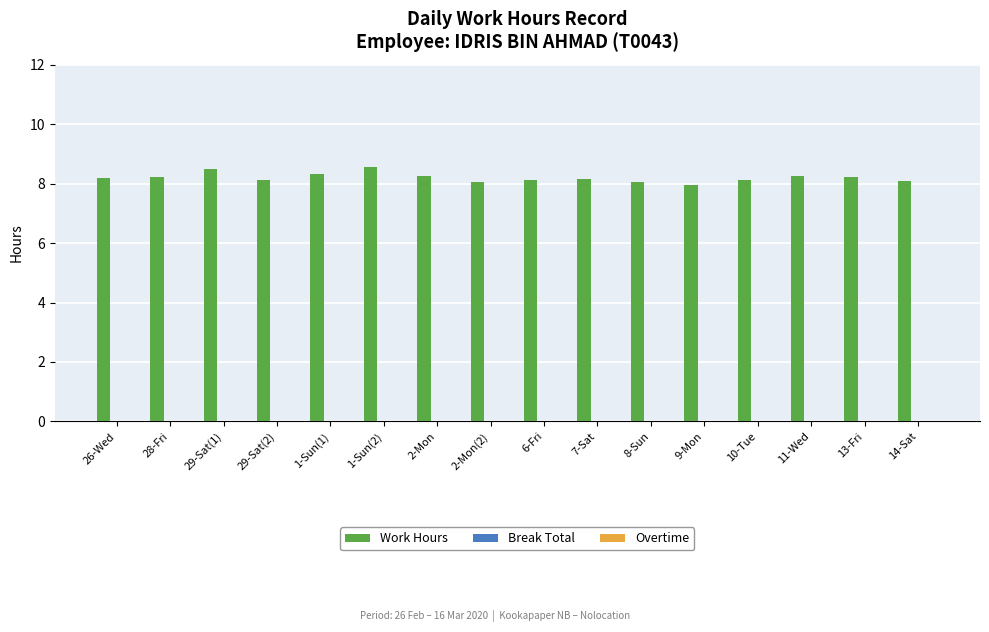

What is the value of the 3rd bar from the left?

8.5